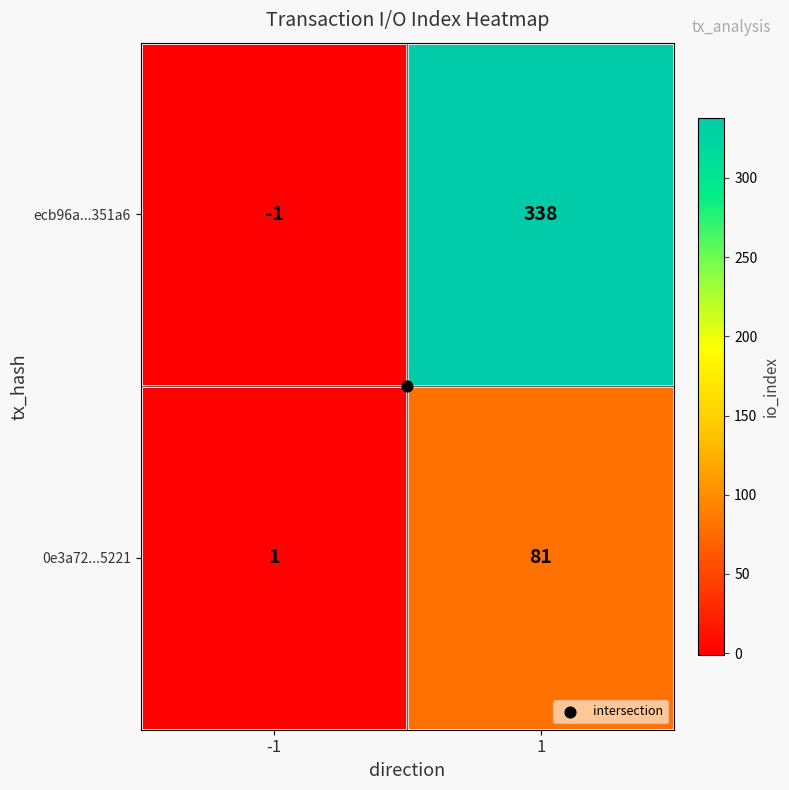

Which series changed the most between -1 and 1?

ecb96a...351a6